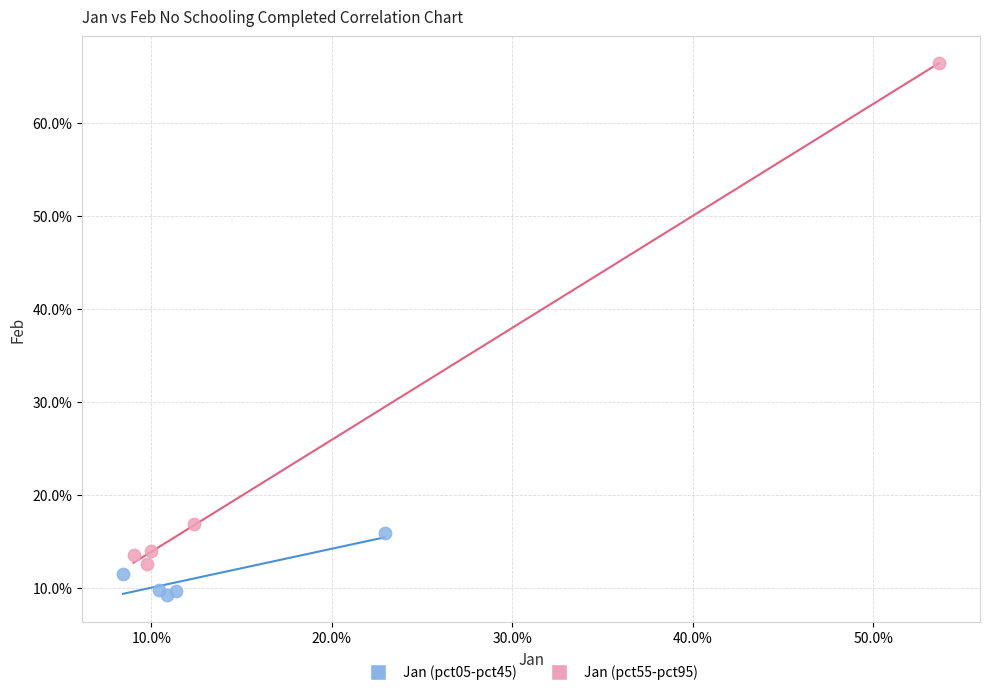

What are all the series names shown in the legend?

Jan (pct05-pct45), Jan (pct55-pct95)